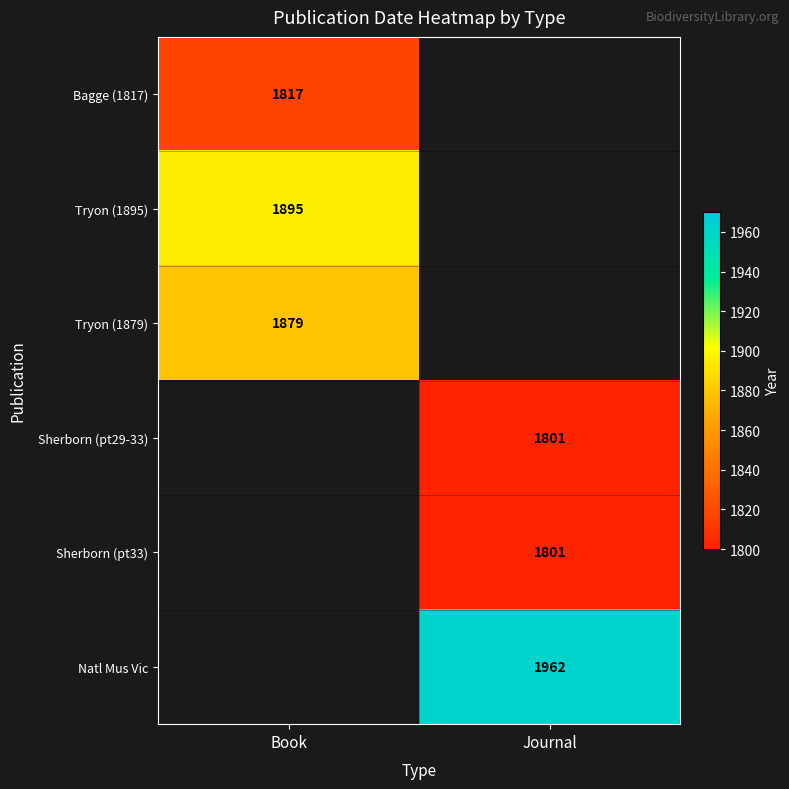

What is the minimum value shown in the chart?

1801.0